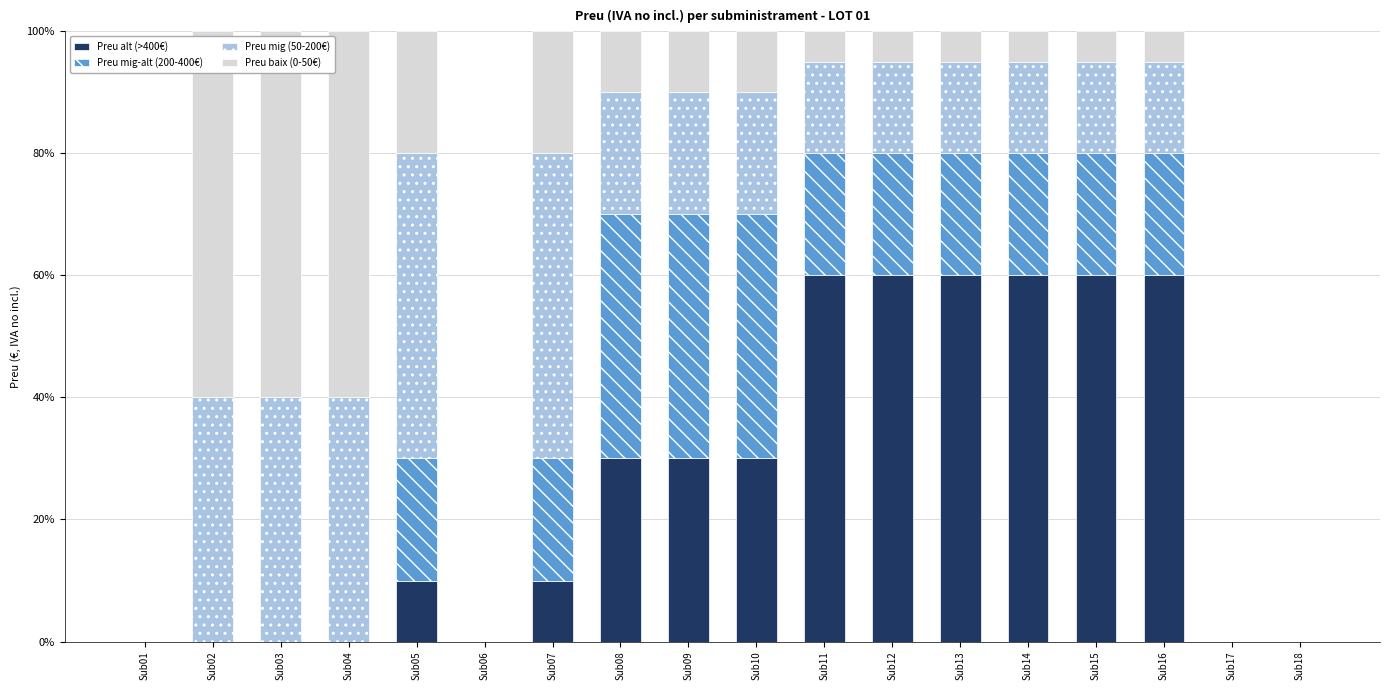

The value of Preu alt (>400€) at Sub16 is 30.2. True or false?

False